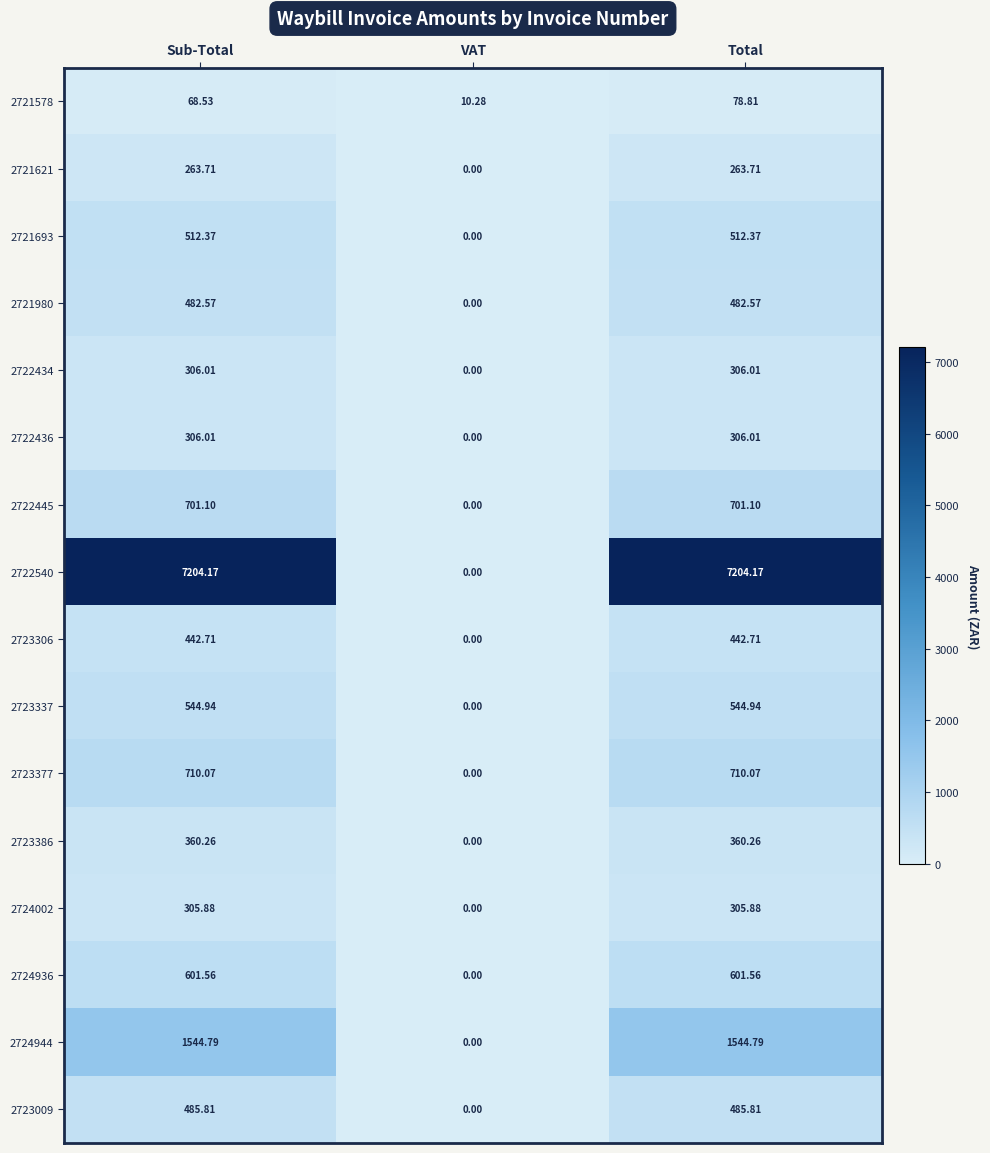

Where is 2722436 nearest to the value 153?

VAT